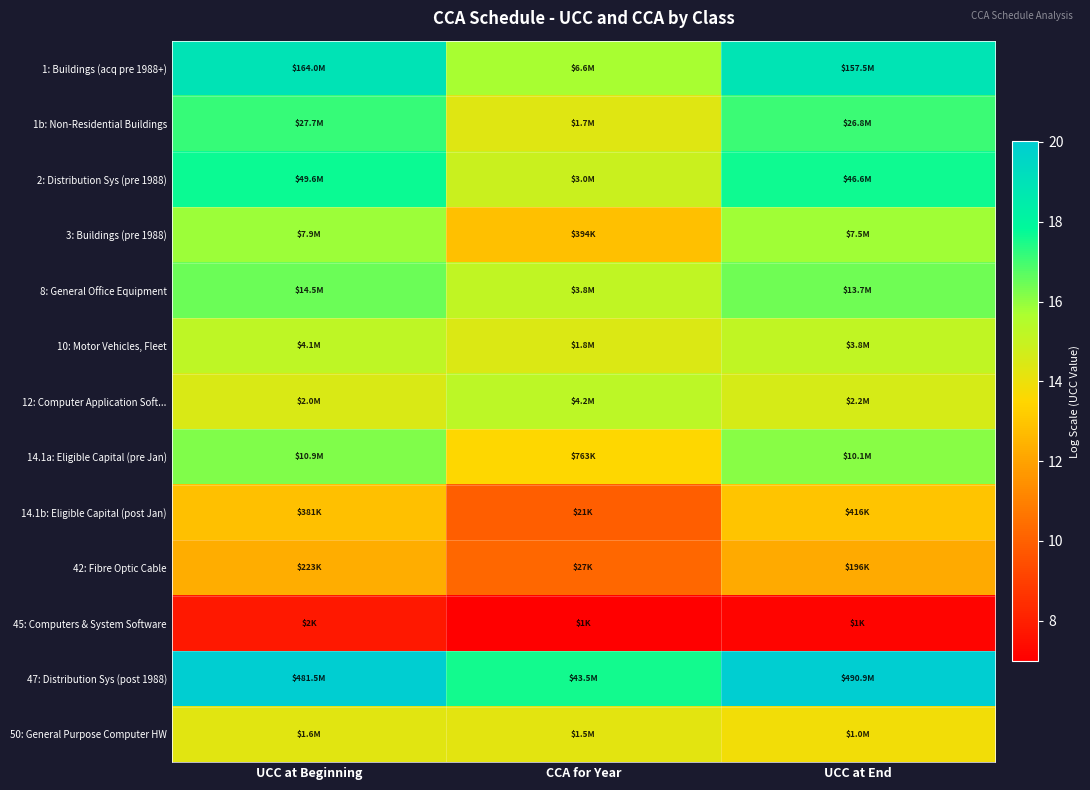

Which series has the largest total across all categories?

47: Distribution Sys (post 1988)